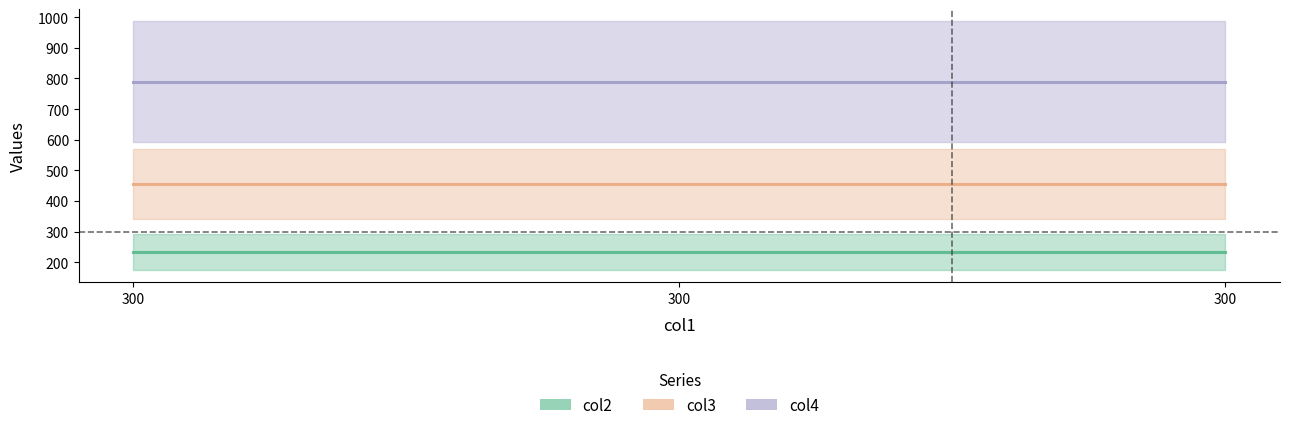

True or false: col4 has a value of 1311 at 300.

False